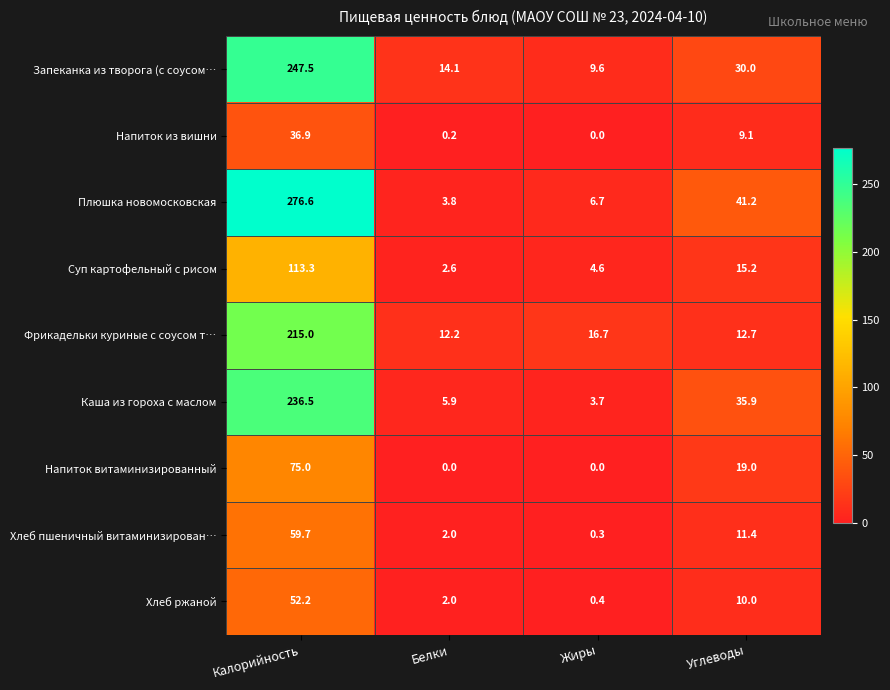

At which label does Фрикадельки куриные с соусом т… reach its peak?

Калорийность